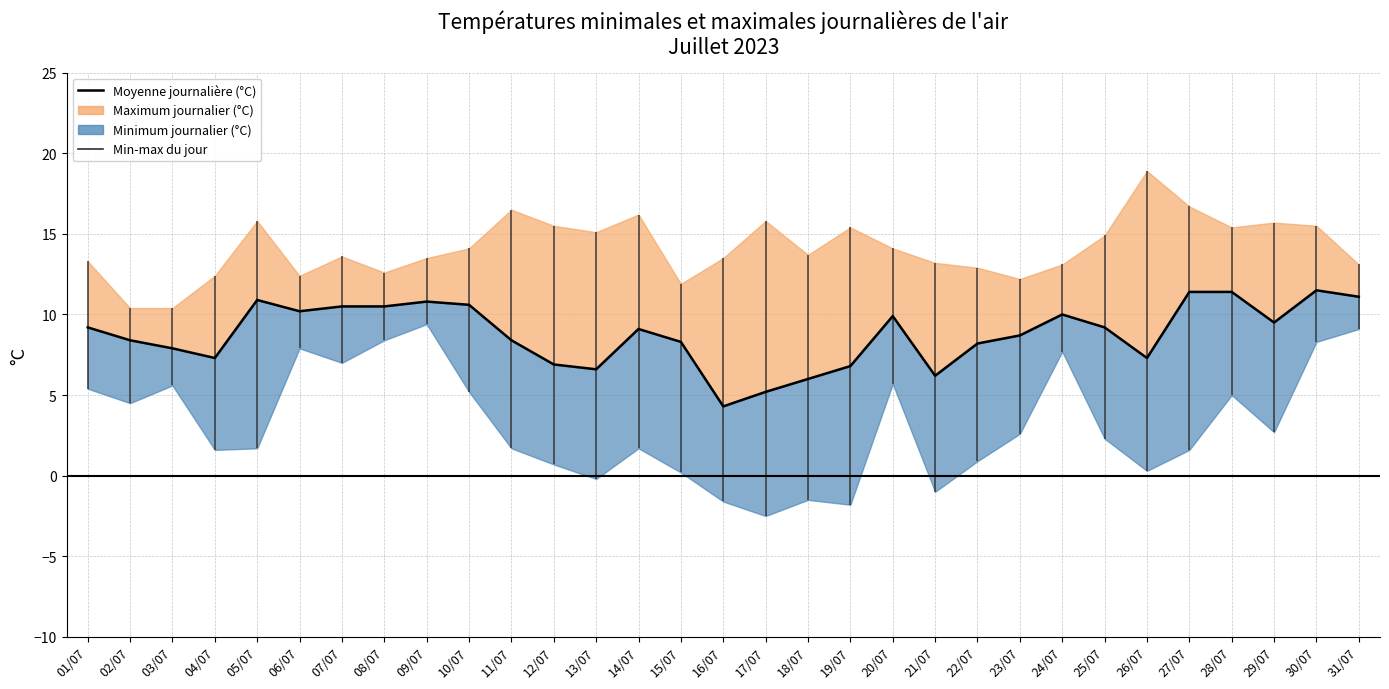

How many interior local peaks (higher than both neighbors) does the data have?

6